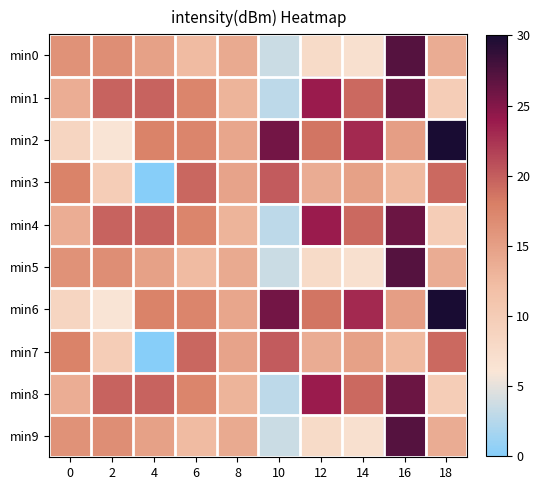

Which label corresponds to the smallest value in the chart?

4